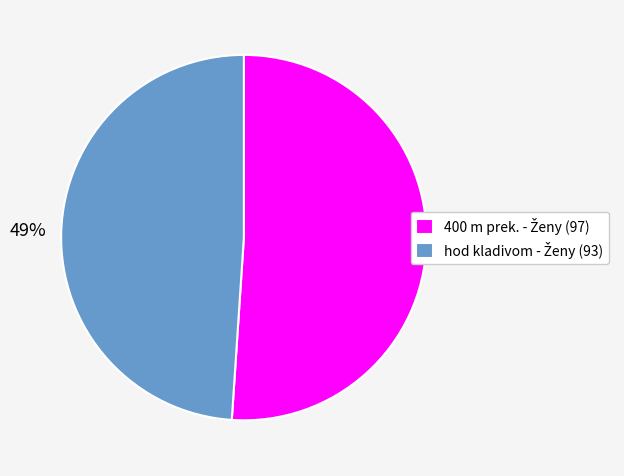

To the nearest percent, what is the difference between the largest and smallest slice percentages?

2%